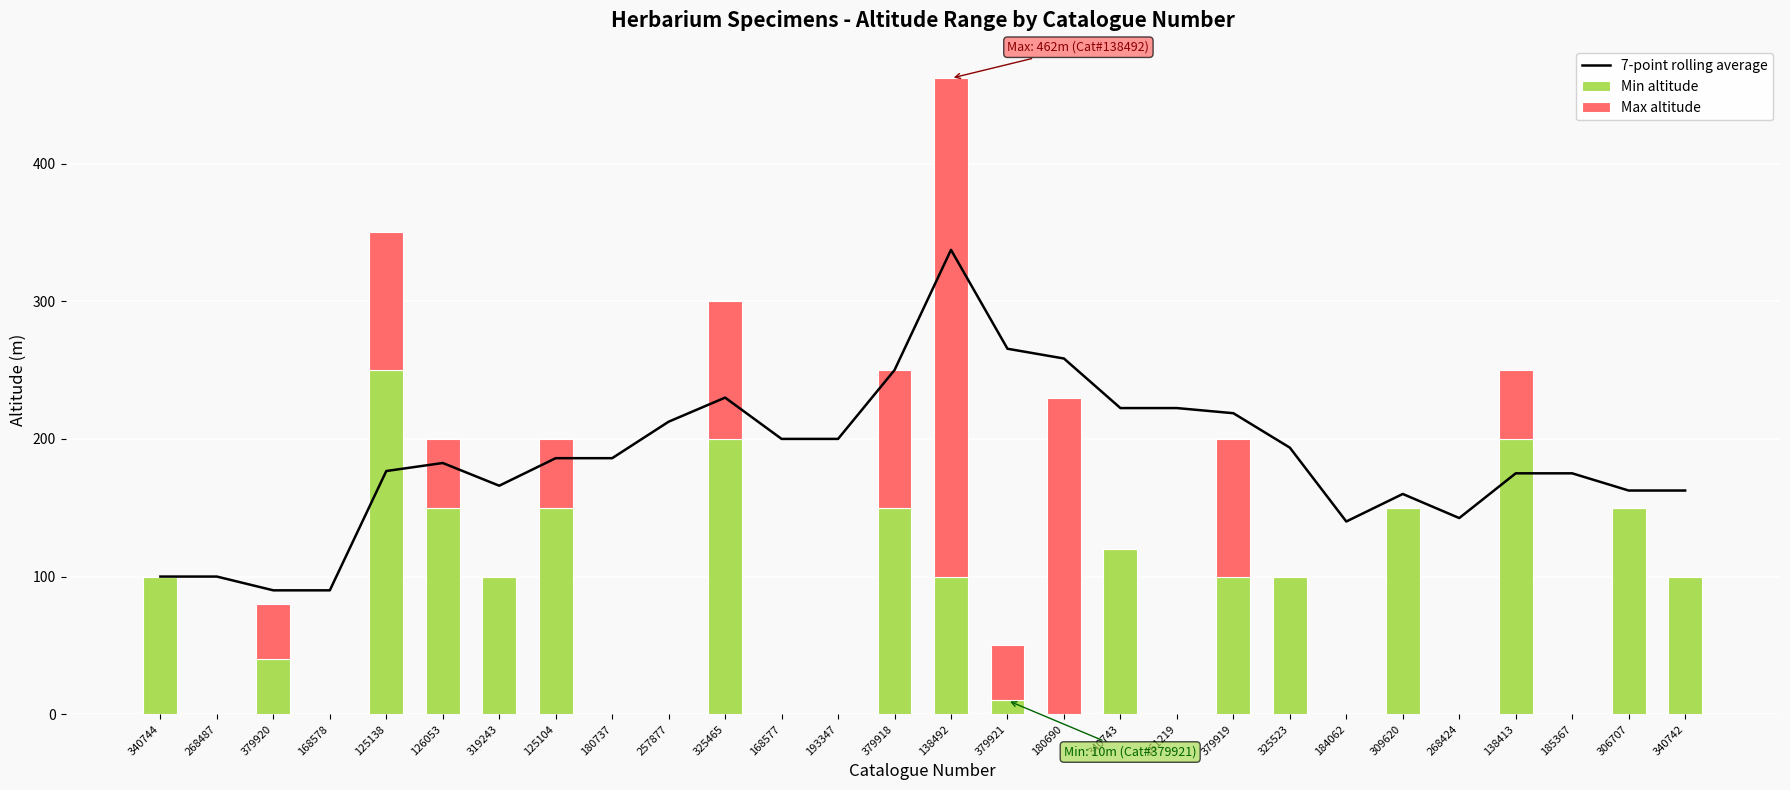

What is the approximate value of 7-point rolling average at 125104?

186.0